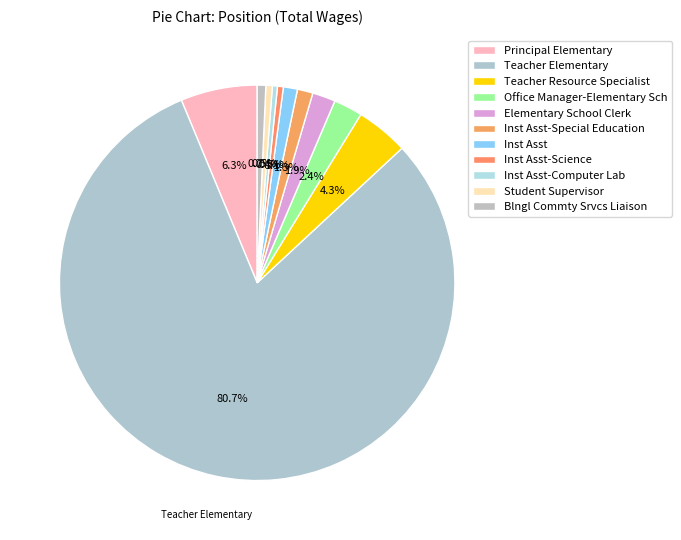

To the nearest percent, what is the combined percentage of Student Supervisor and Principal Elementary?

7%